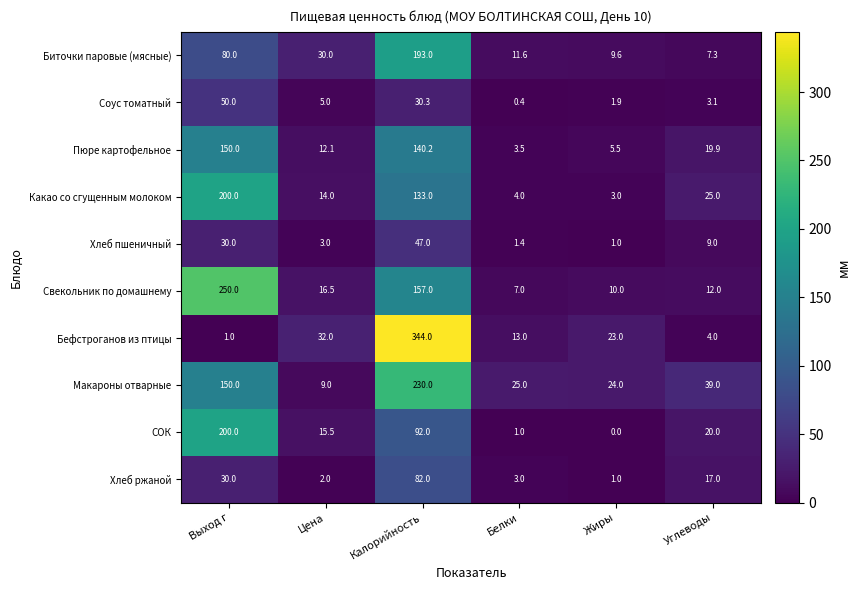

What is the average value of the Хлеб ржаной series?

22.5